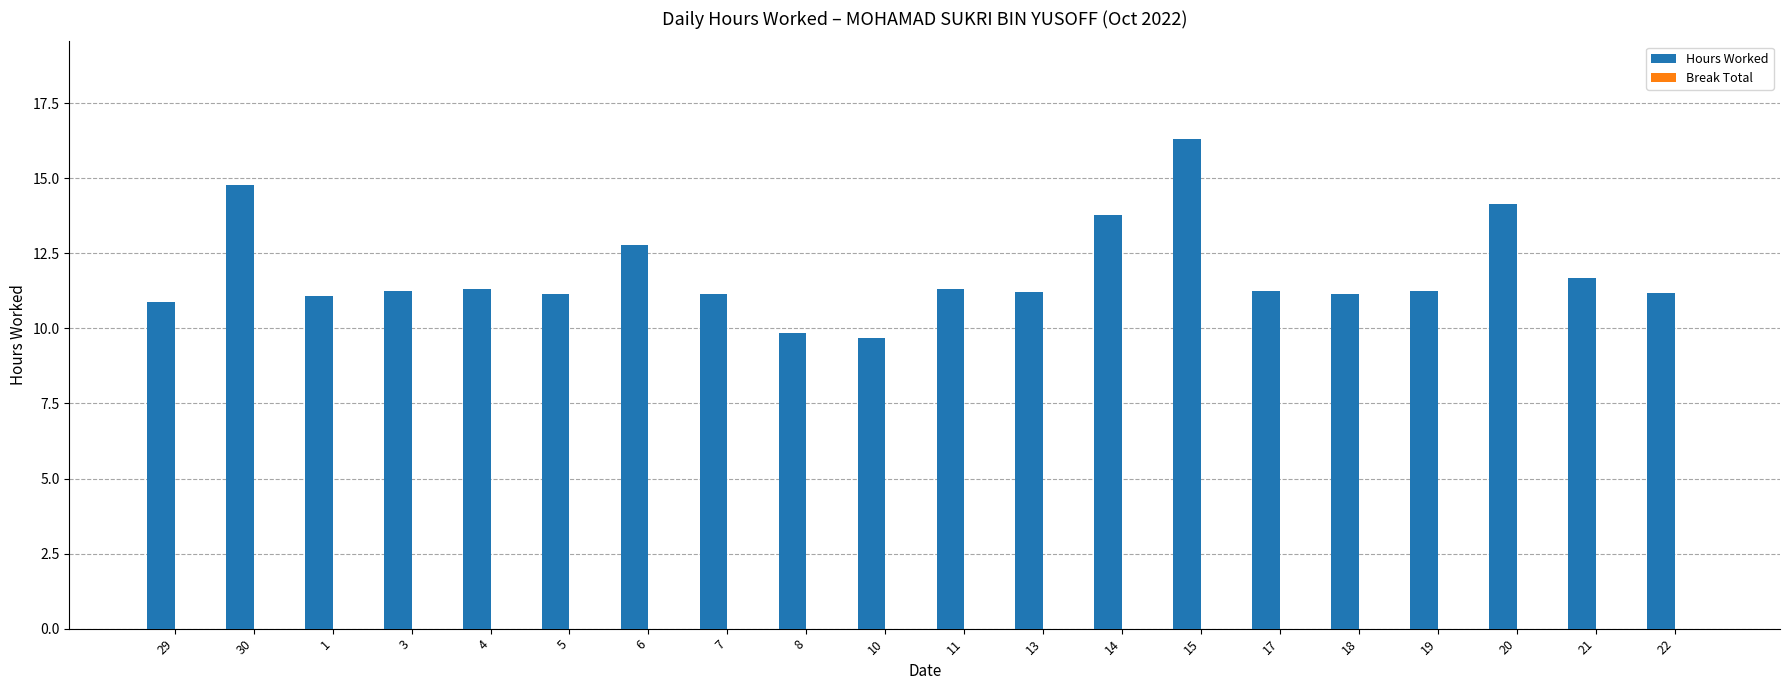

What is the sum of all values?

237.1